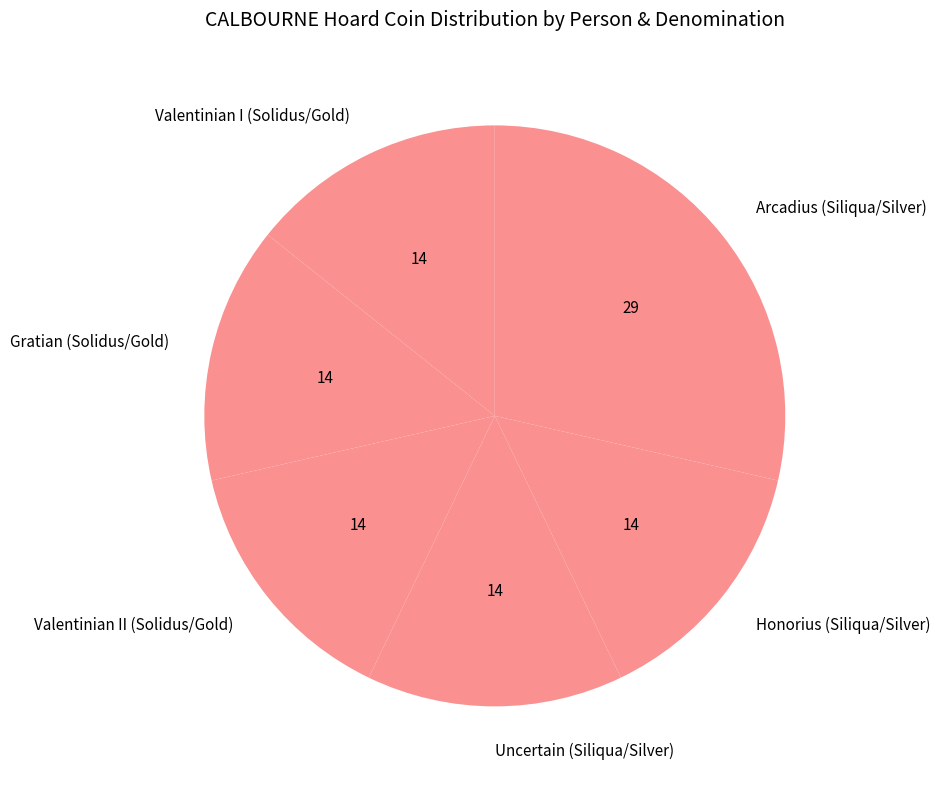

How many slices are in this pie chart?

6